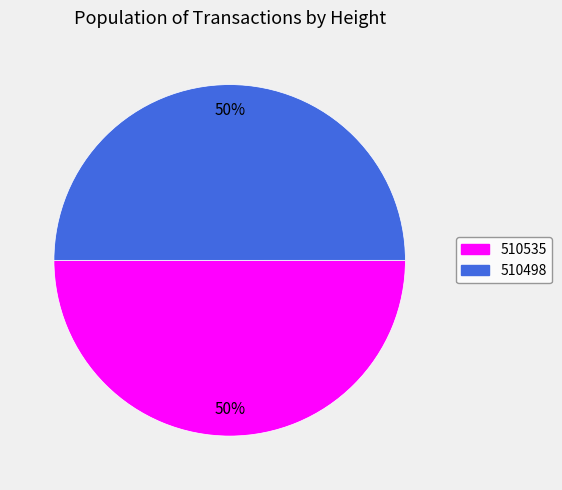

To the nearest percent, what is the average slice percentage?

50%